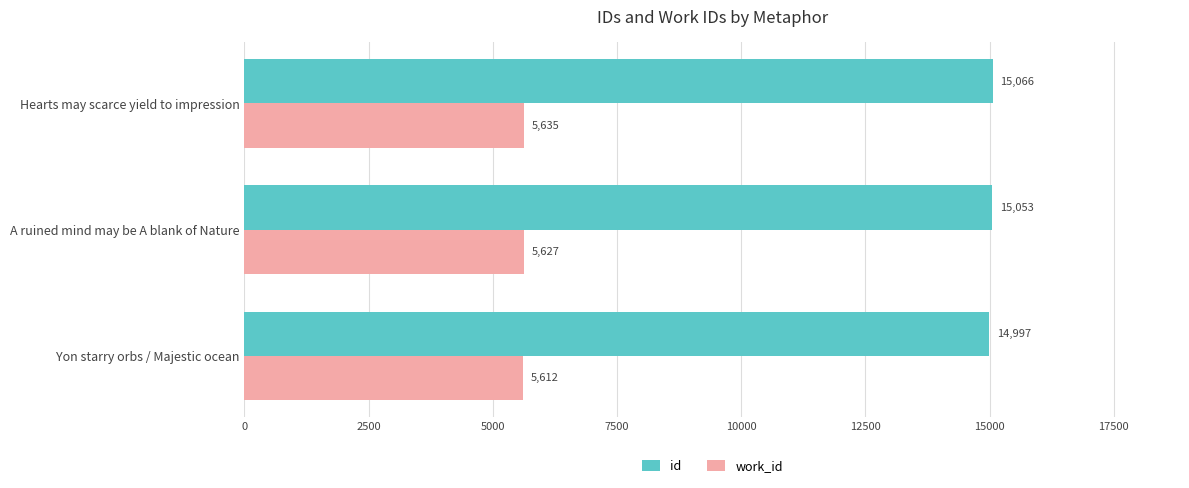

Which series has the largest range (max minus min)?

id